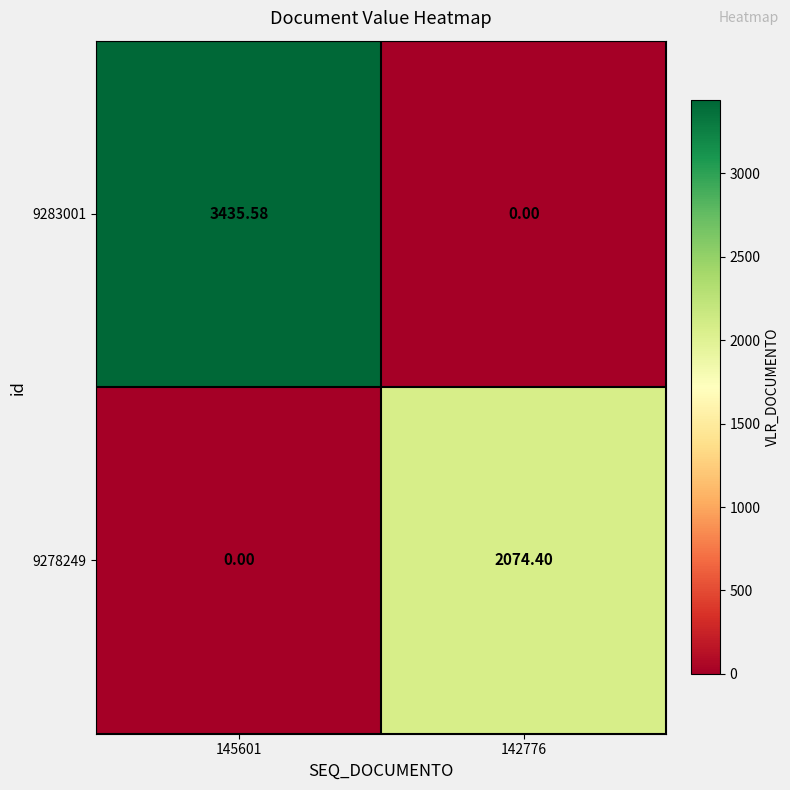

Is the value of 9283001 at 145601 greater than the value of 9278249 at 145601?

Yes